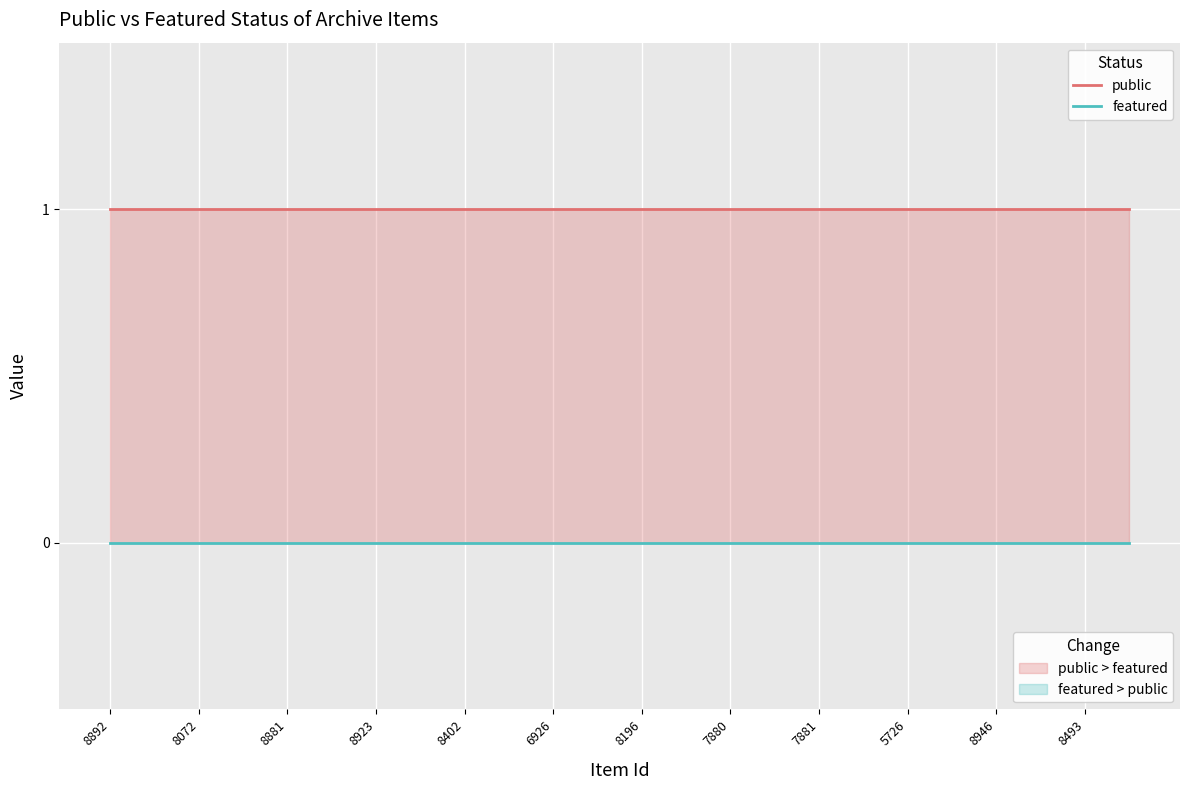

What position from the left is 5726?

10